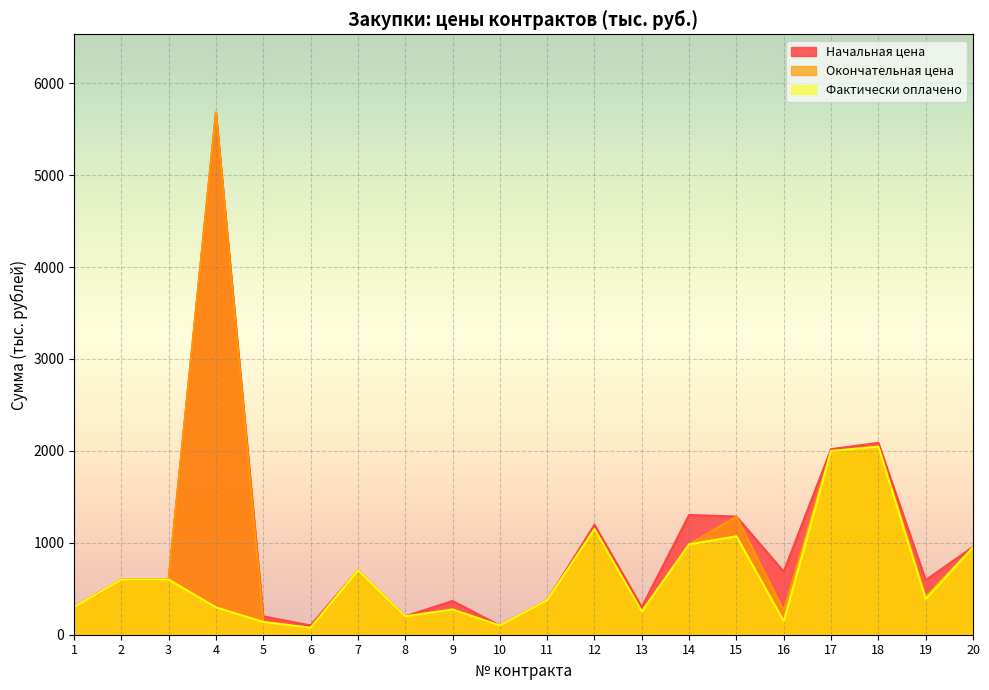

Reading left to right, transcribe all the data shown in this chart.

Начальная цена: 300.0	600.0	600.0	5680.2	199.8	100.9	700.0	200.0	367.5	100.0	375.0	1196.0	300.0	1302.8	1285.4	686.0	2018.8	2087.5	594.3	955.2
Окончательная цена: 300.0	600.0	600.0	5680.2	139.0	75.0	700.0	200.0	274.2	100.0	375.0	1148.1	252.0	983.3	1285.4	260.7	1998.6	2045.8	416.6	950.4
Фактически оплачено: 300.0	600.0	600.0	298.1	139.0	75.0	700.0	200.0	274.2	100.0	375.0	1148.1	252.0	983.3	1071.1	146.3	1998.6	2045.8	388.8	950.4